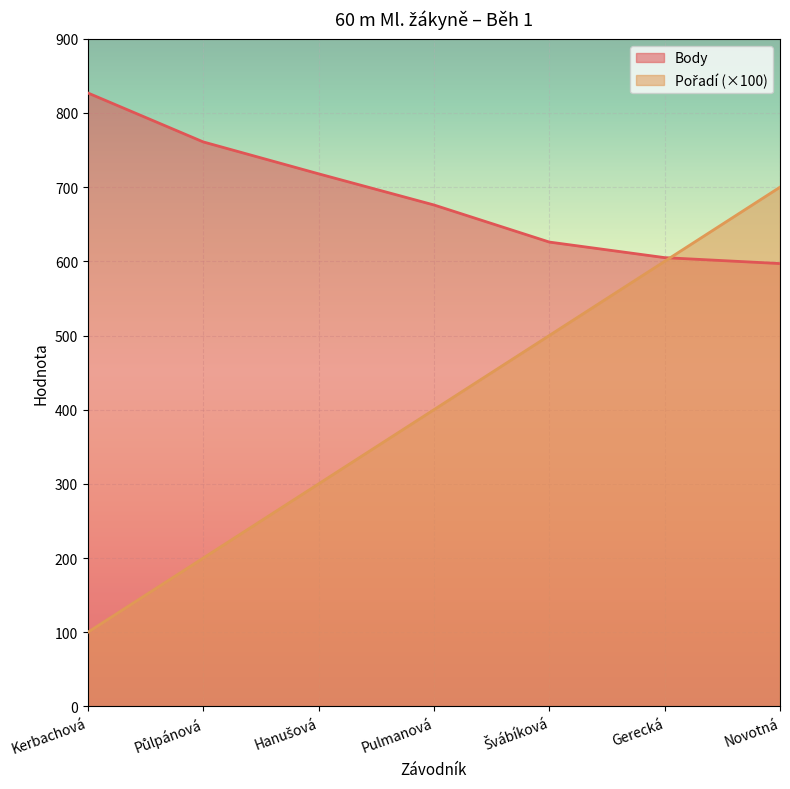

Count the number of data series in this chart.

2